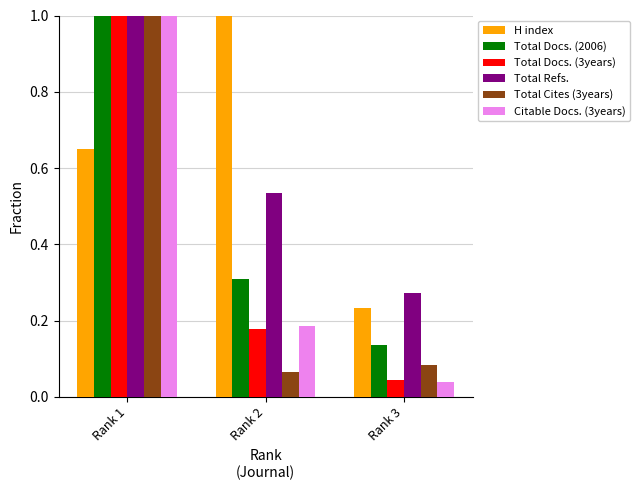

Is the value of H index at Rank 1 greater than the value of Total Refs. at Rank 3?

Yes